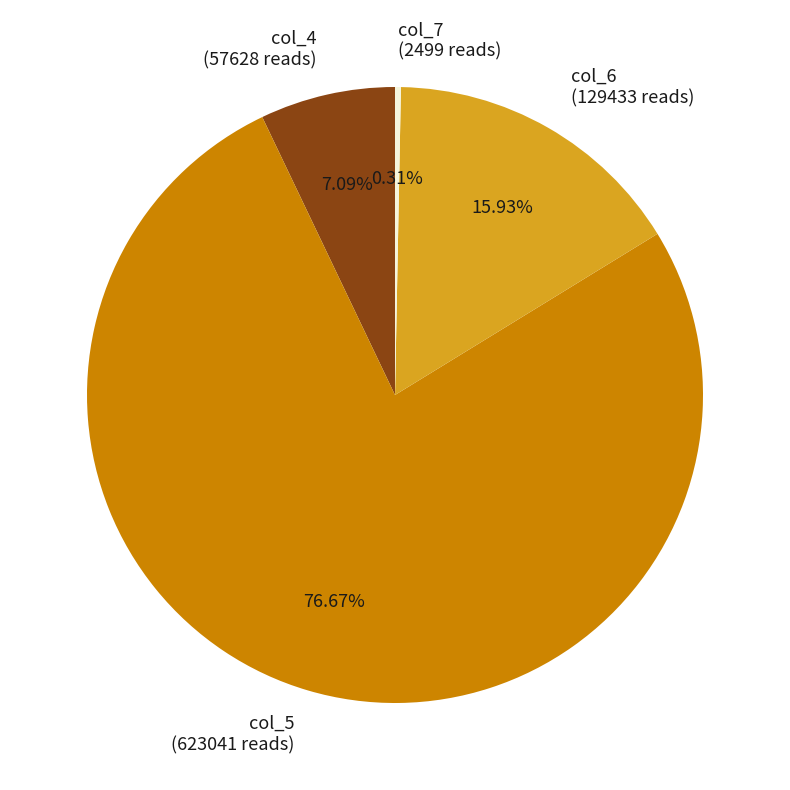

Is there any slice that represents more than half of the pie?

Yes